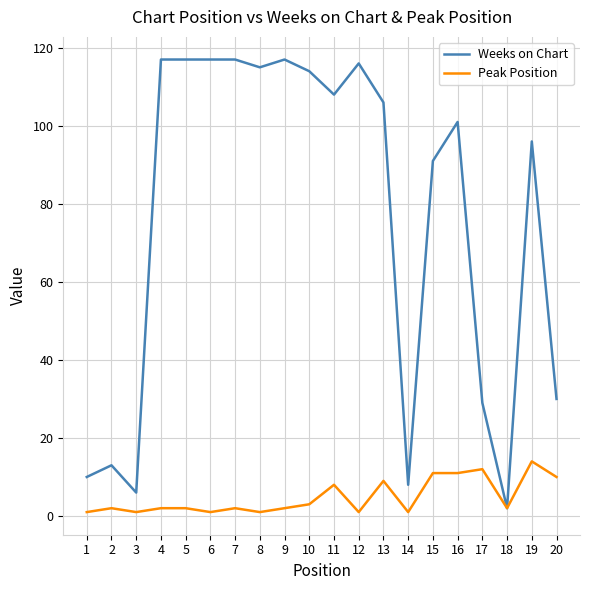

Is it true that Peak Position equals 10 at 20?

True